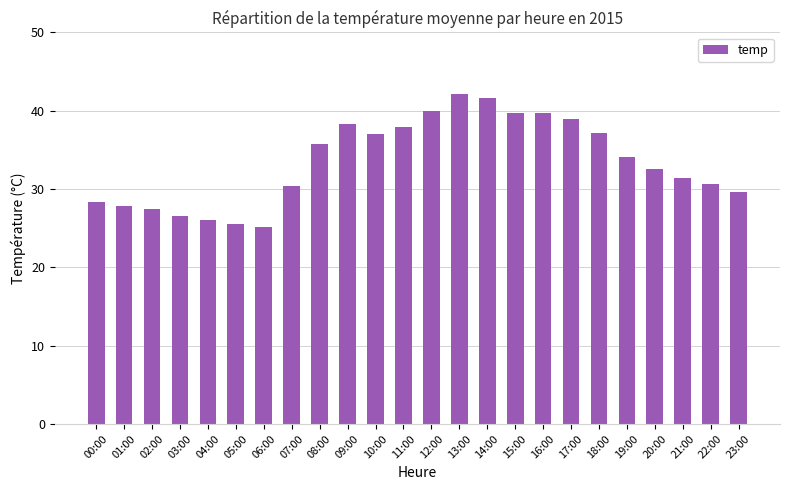

Where does the data first go above 34?

08:00